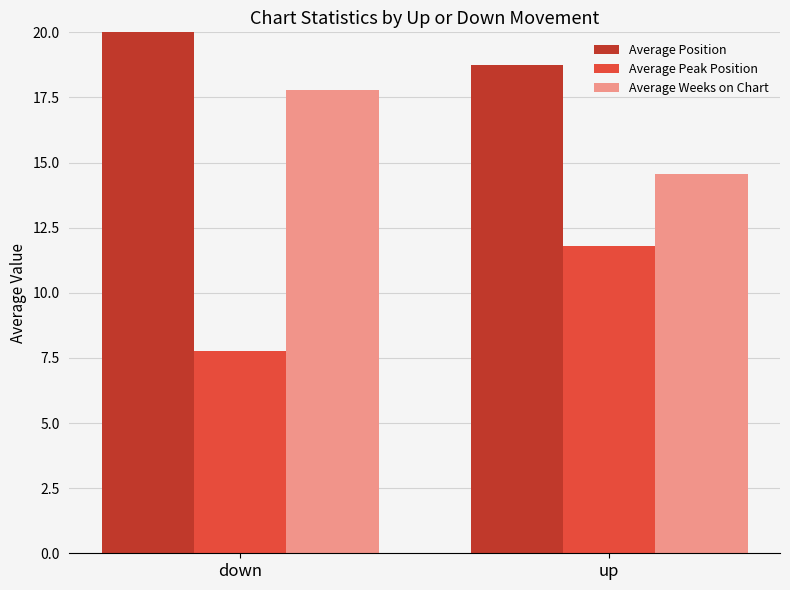

List the labels in order of Average Peak Position value, largest first.

up, down